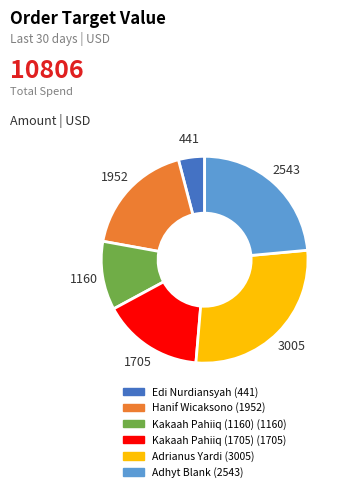

Is there a majority slice in this chart?

No